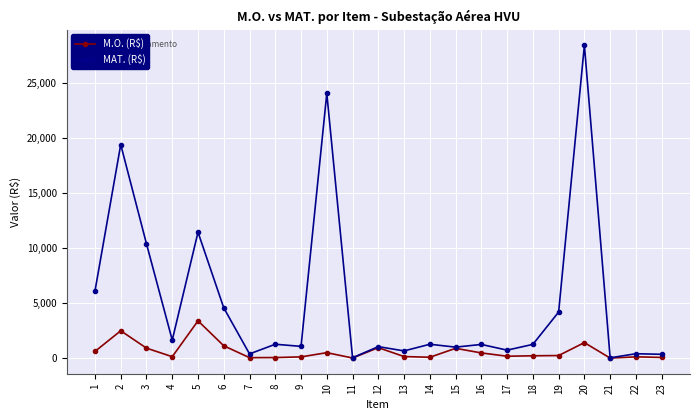

Does the chart display data point markers on the line(s)?

Yes